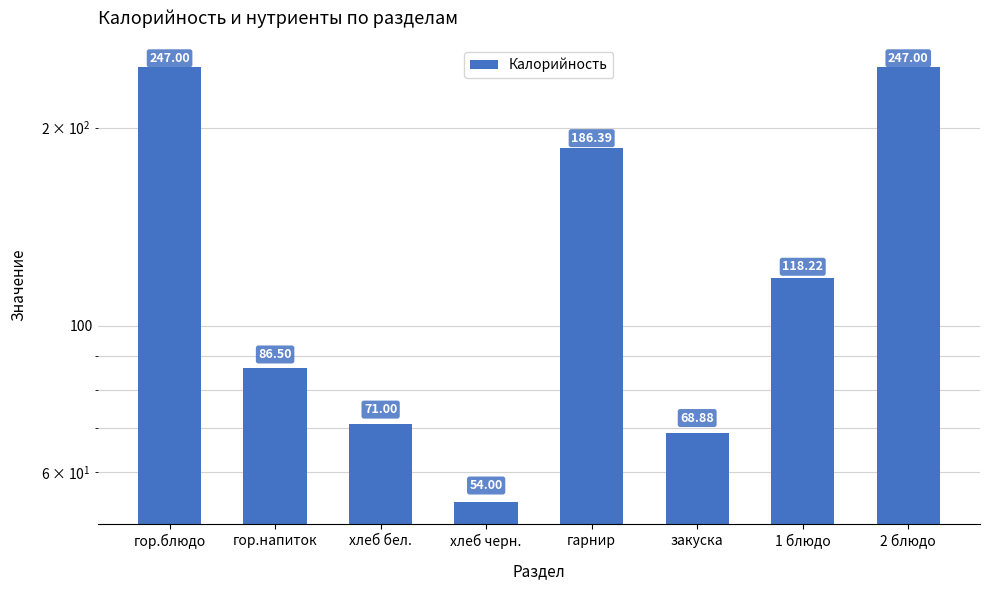

Between закуска and хлеб черн., which is larger?

закуска